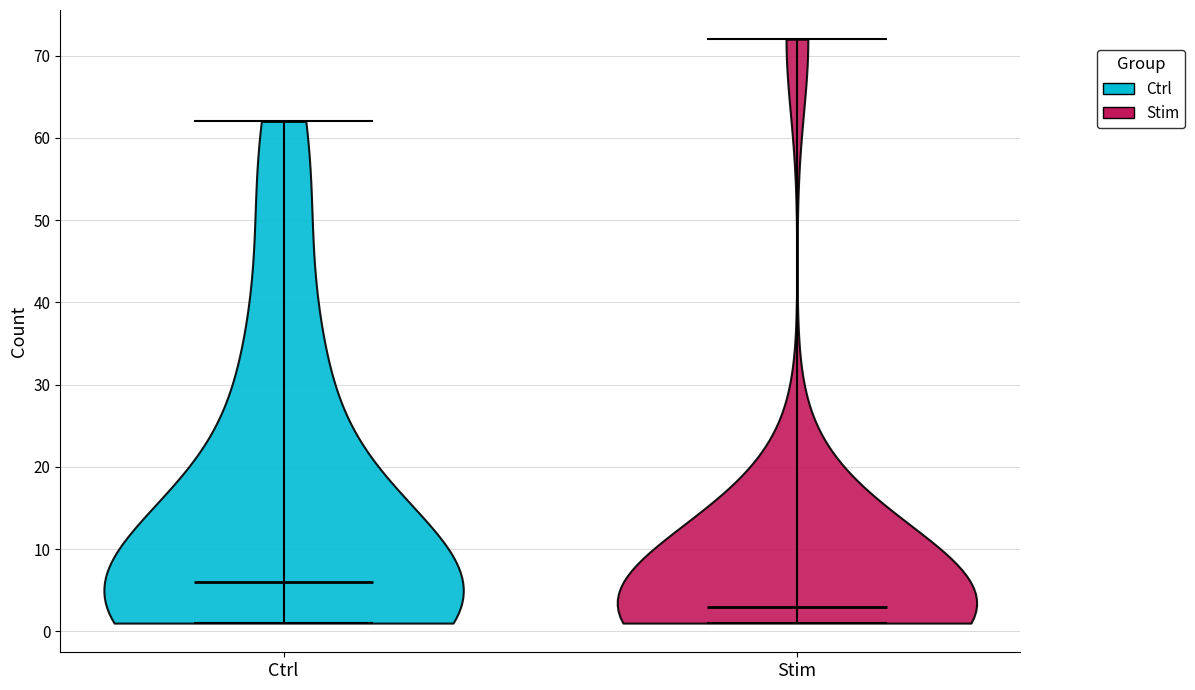

Reading left to right, read every violin against the y-axis: where its median line is, and the lowest and highest points it reaches. The values are not printed on the chart, so give them approximately, as read against the axis.

Ctrl: median line 6, lowest point 1, highest point 62
Stim: median line 3, lowest point 1, highest point 72